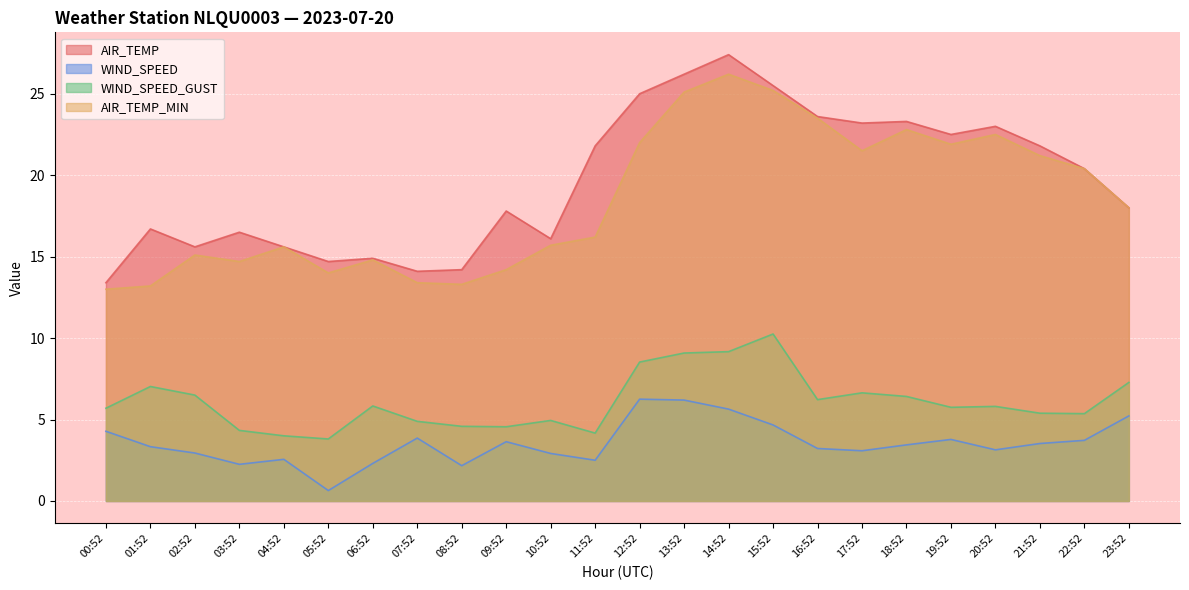

Does the chart display data point markers on the line(s)?

No